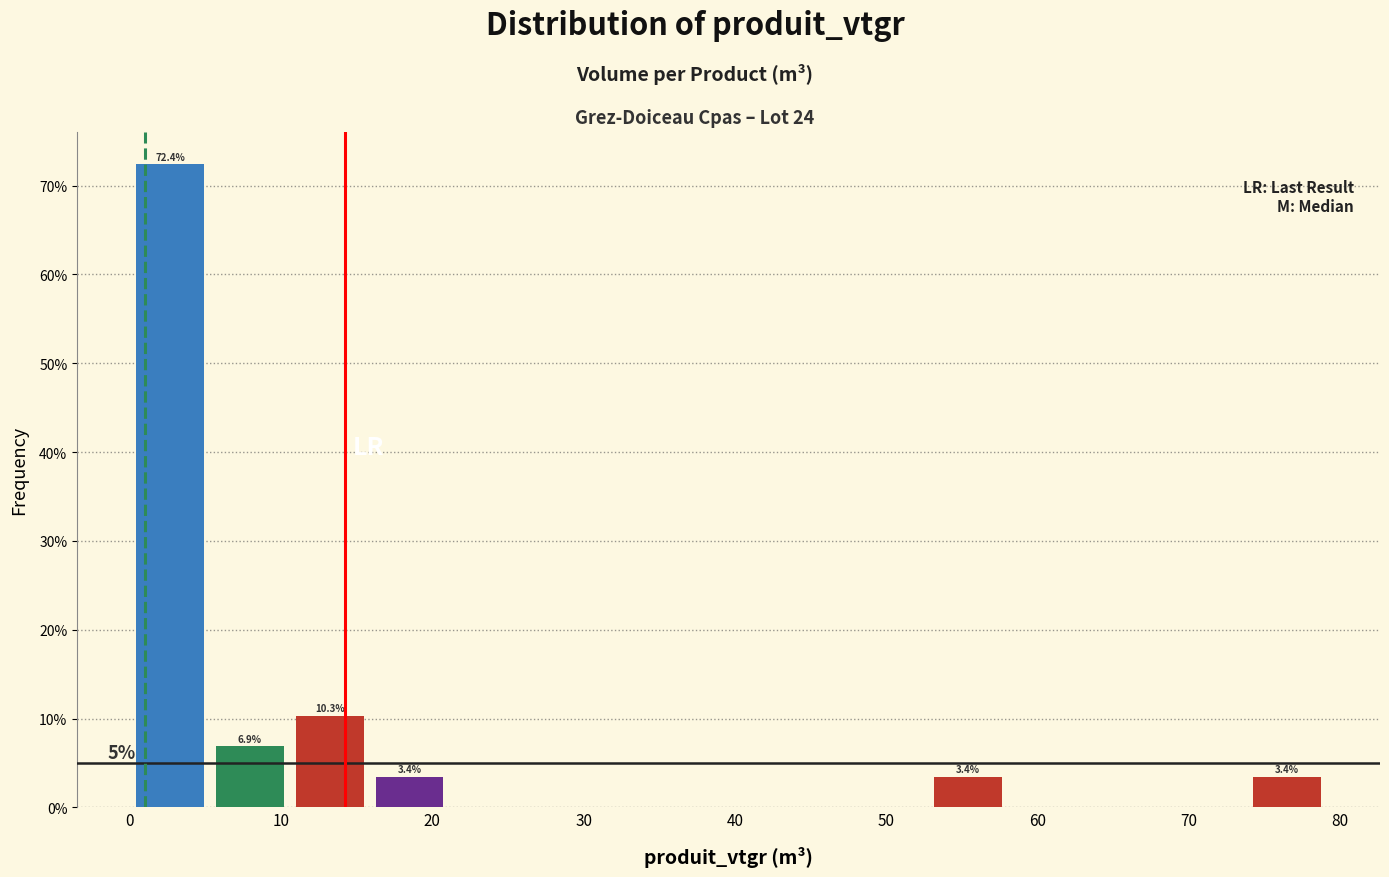

Which range on the x-axis has the tallest bar?

0 to 5